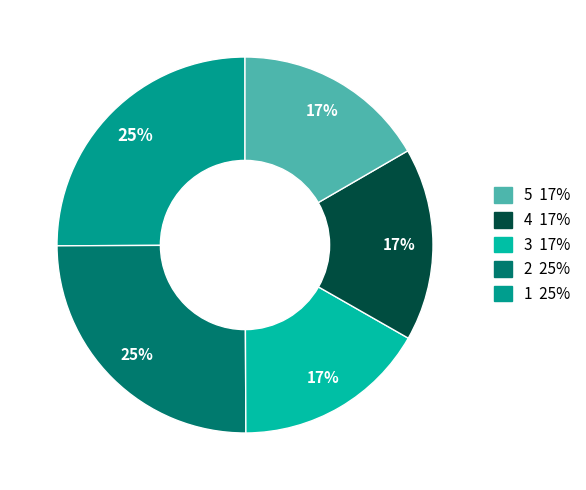

How many slices are in this pie chart?

5